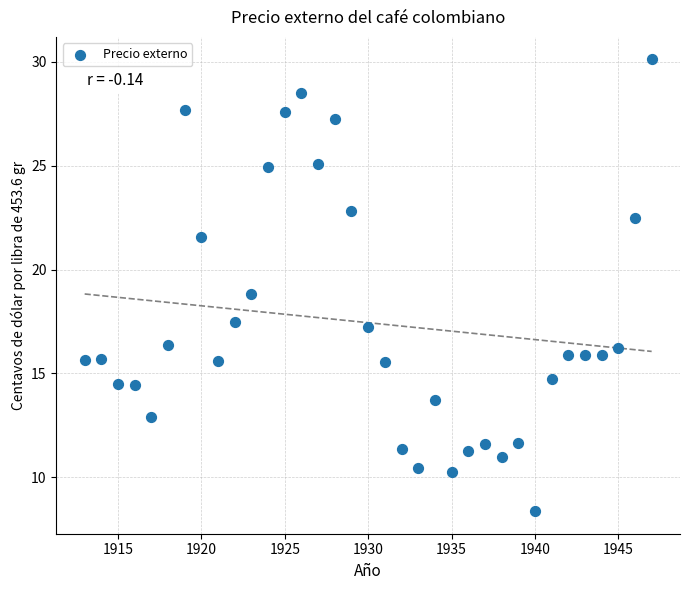

Count the number of points in this scatter plot.

35